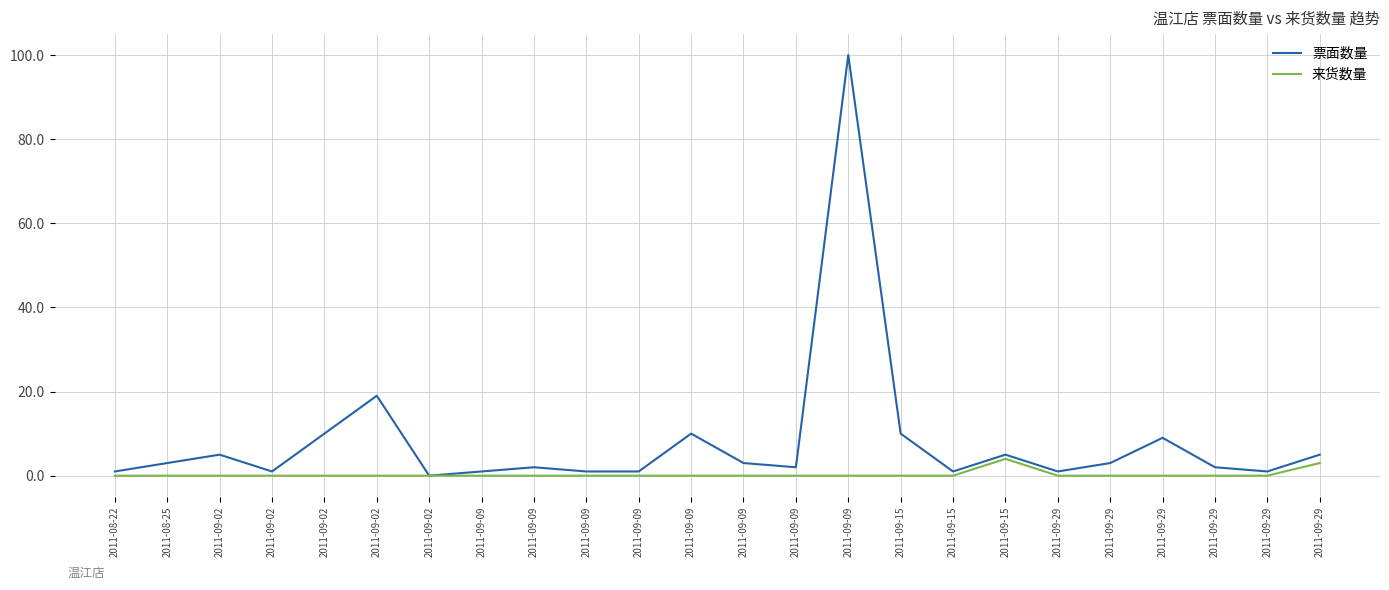

How many lines are shown in the chart?

2